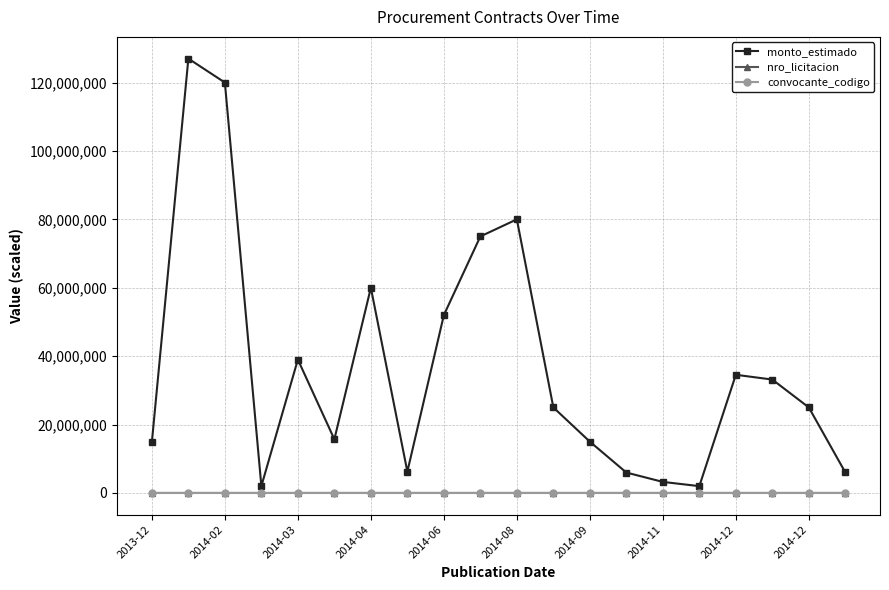

What is the average value of the nro_licitacion series?

2686.1